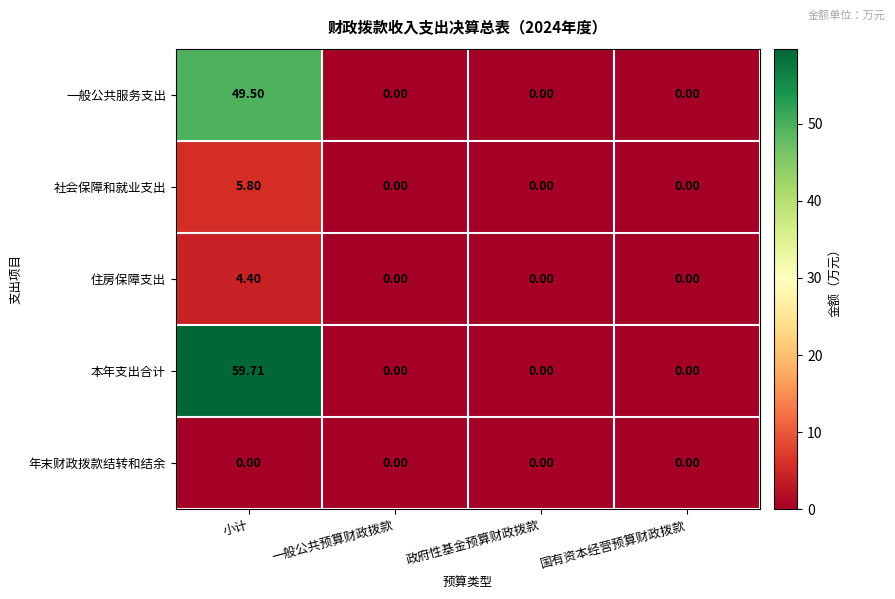

Which label corresponds to the largest value in the chart?

小计